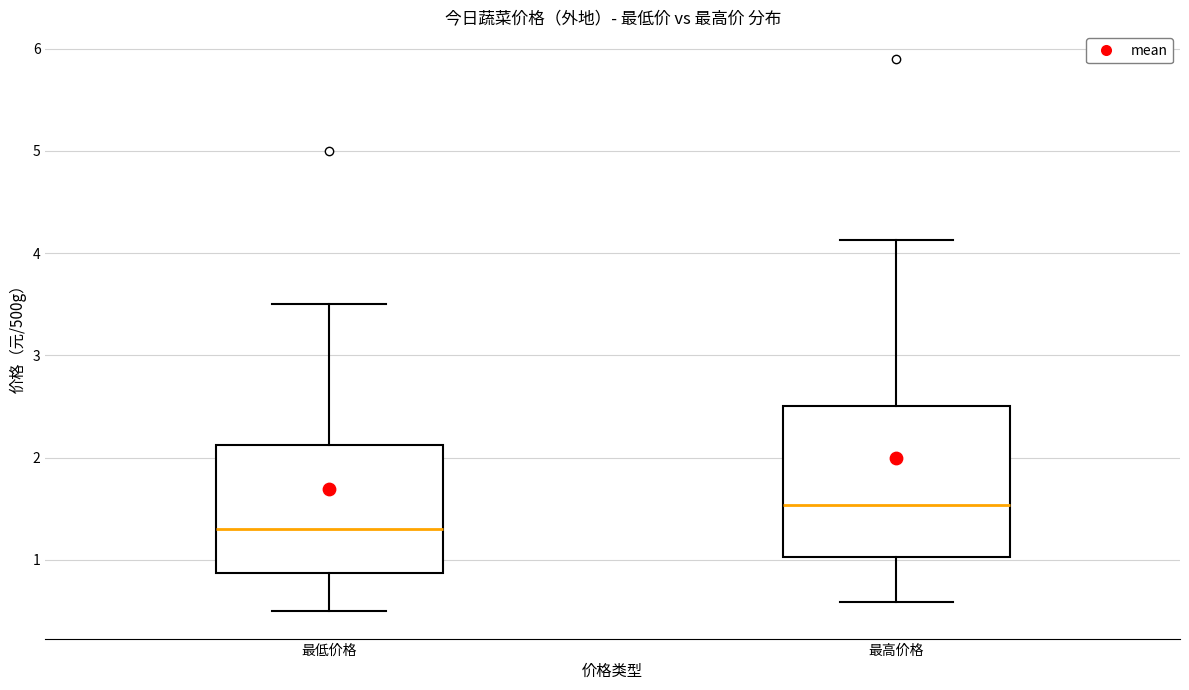

Reading left to right, read every box against the y-axis: the position of its median line, the range the box covers, and the ends of its whiskers. The values are not printed on the chart, so give them approximately, as read against the axis.

最低价格: median 1.3, box 0.9 to 2.1, whiskers 0.5 to 3.5
最高价格: median 1.5, box 1.0 to 2.5, whiskers 0.6 to 4.1